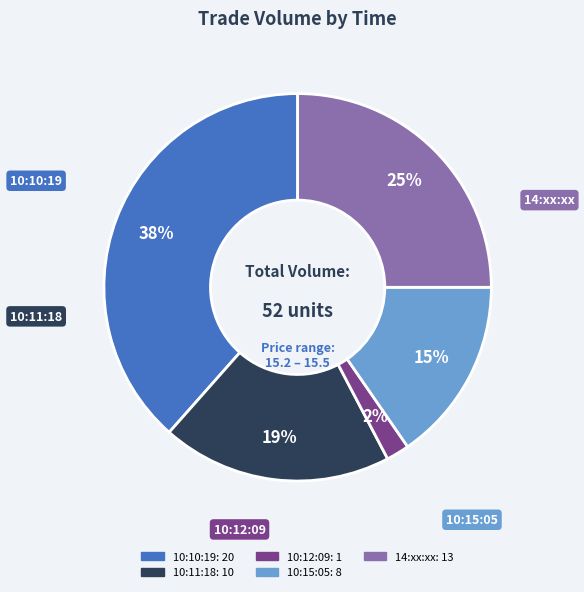

Does any single category account for the majority?

No